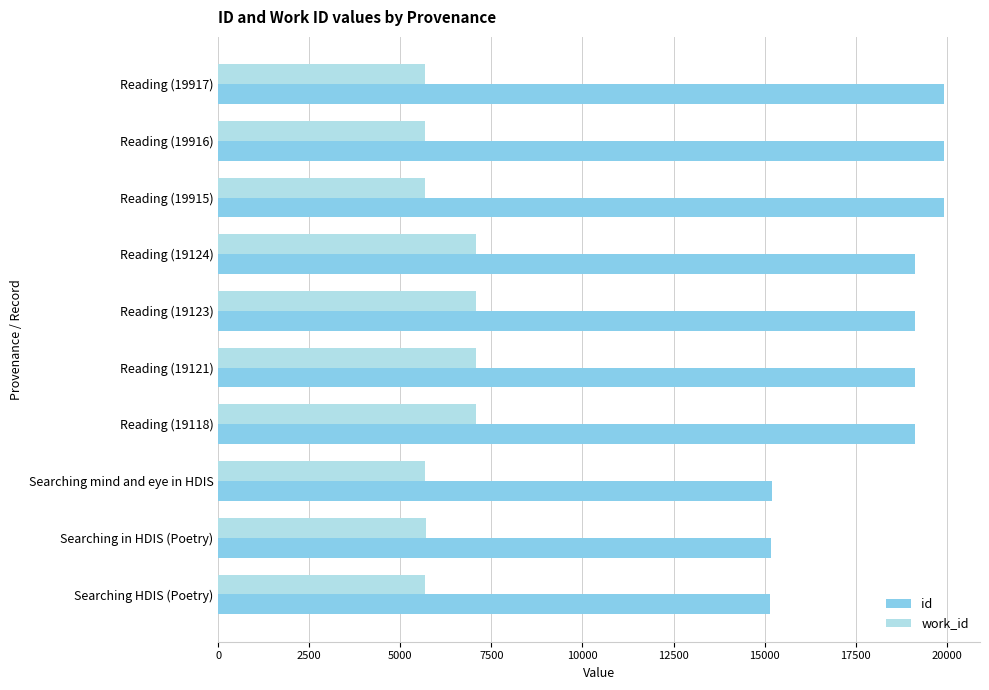

True or false: work_id has a value of 12159 at Reading (19121).

False